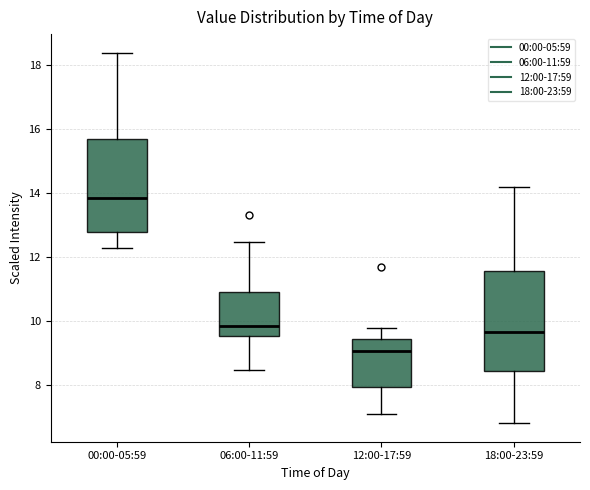

Reading left to right, transcribe this box plot: for each box, give where its median line is, the range the box spans, and where its two whiskers end, as read against the y-axis. The values are not printed on the chart, so give them approximately, as read against the axis.

00:00-05:59: median 13.8, box 12.8 to 15.8, whiskers 12.4 to 18.4
06:00-11:59: median 9.8, box 9.6 to 11.0, whiskers 8.4 to 12.4
12:00-17:59: median 9.0, box 8.0 to 9.4, whiskers 7.2 to 9.8
18:00-23:59: median 9.6, box 8.4 to 11.6, whiskers 6.8 to 14.2